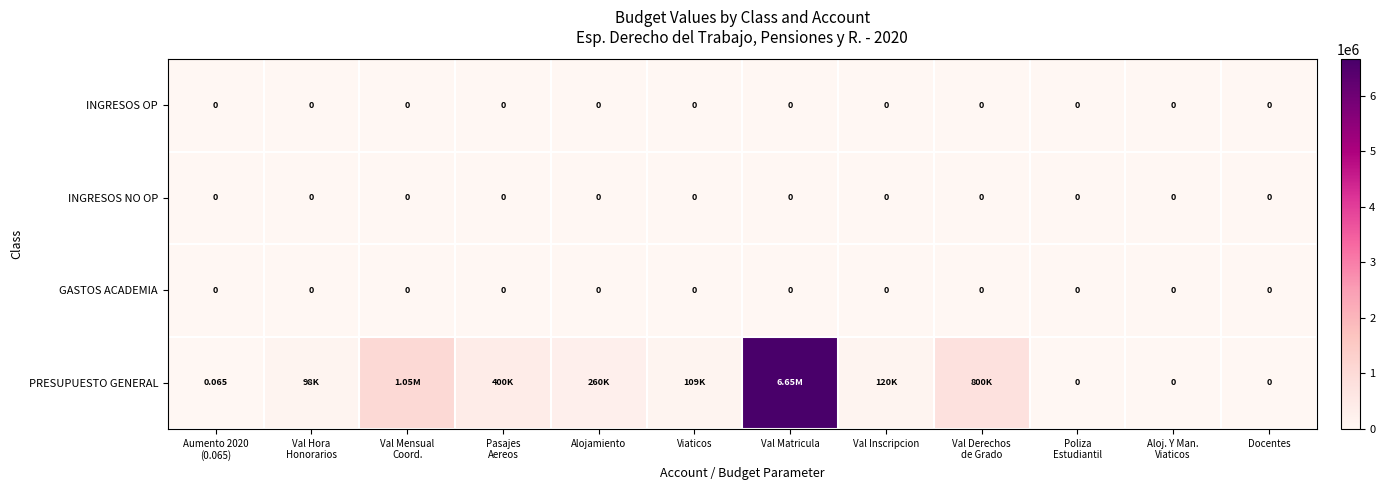

Which series has the widest spread of values?

PRESUPUESTO GENERAL